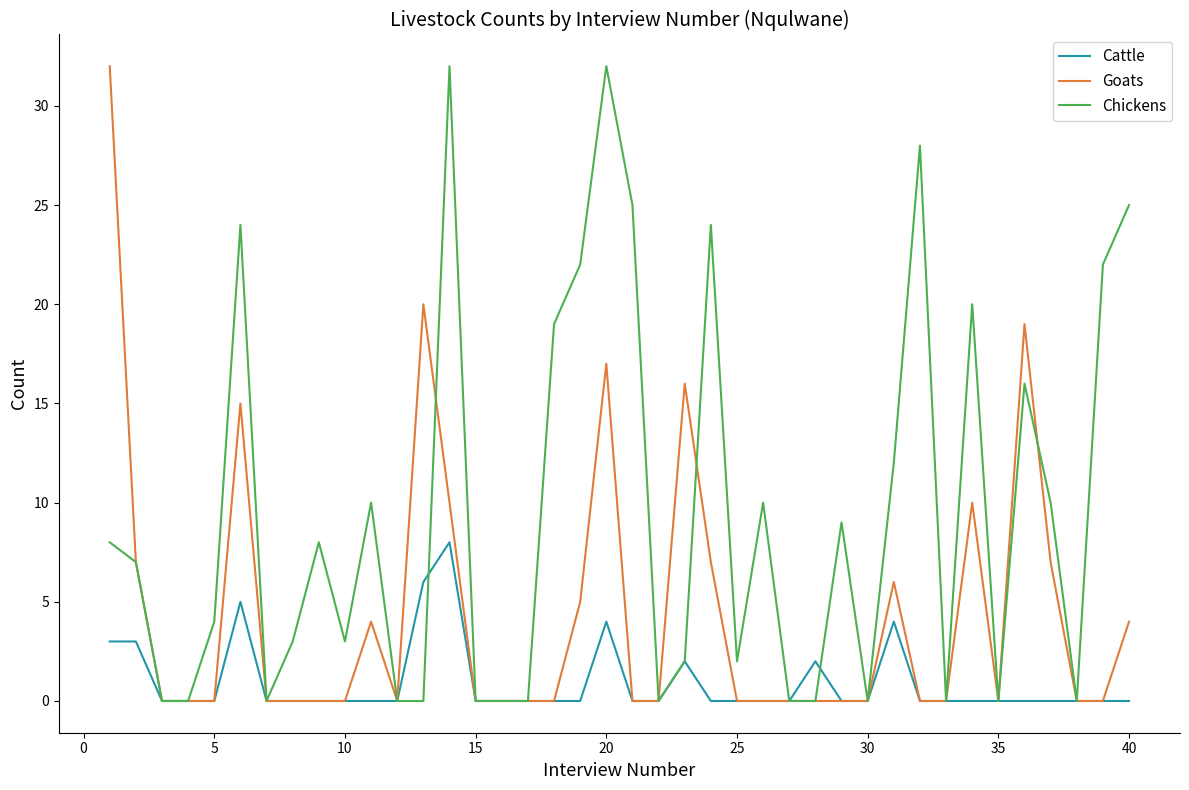

True or false: Goats and Chickens intersect in this chart.

True